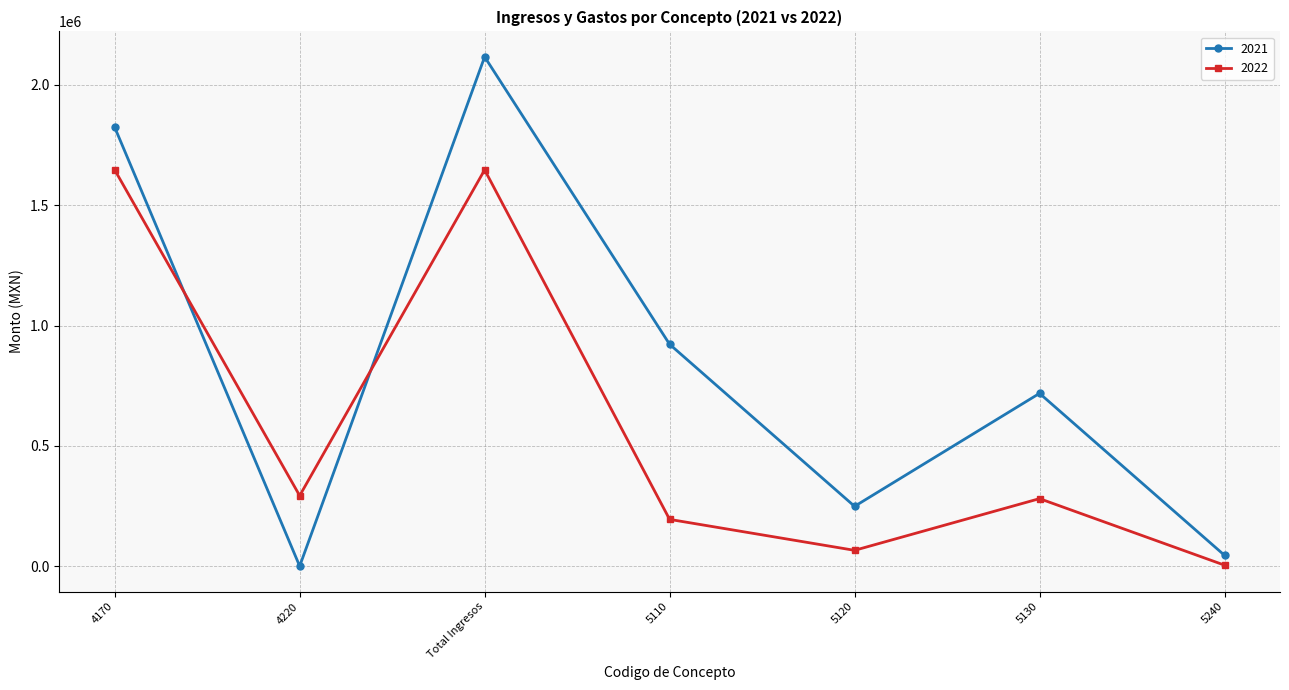

What are all the series names shown in the legend?

2021, 2022